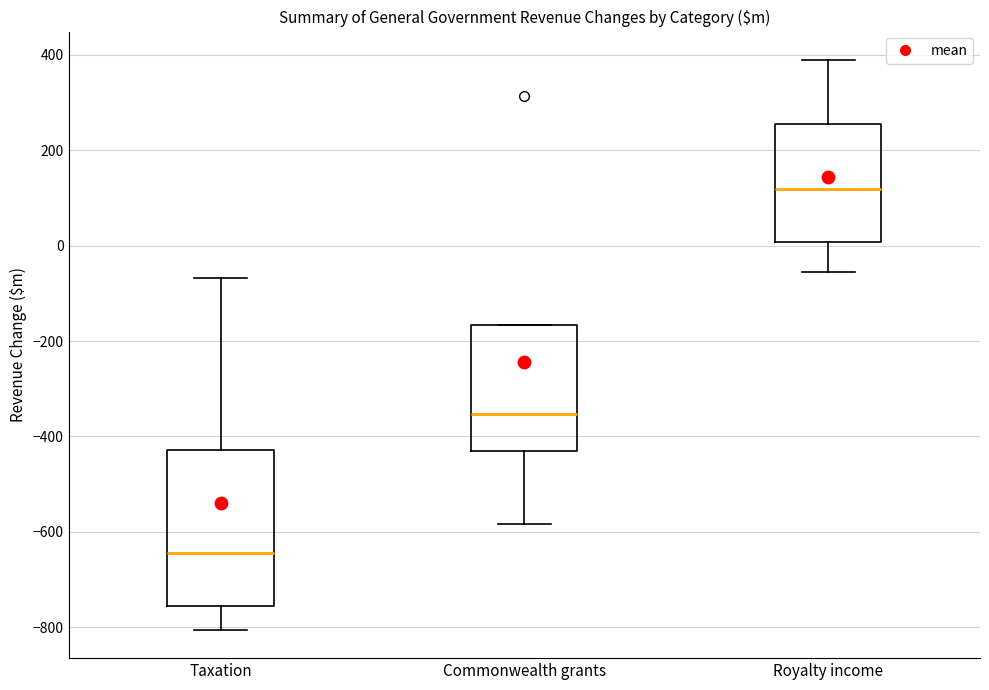

Reading left to right, transcribe this box plot: for each box, give where its median line is, the range the box spans, and where its two whiskers end, as read against the y-axis. The values are not printed on the chart, so give them approximately, as read against the axis.

Taxation: median -640, box -760 to -420, whiskers -800 to -60
Commonwealth grants: median -360, box -440 to -160, whiskers -580 to -160
Royalty income: median 120, box 0 to 260, whiskers -60 to 380